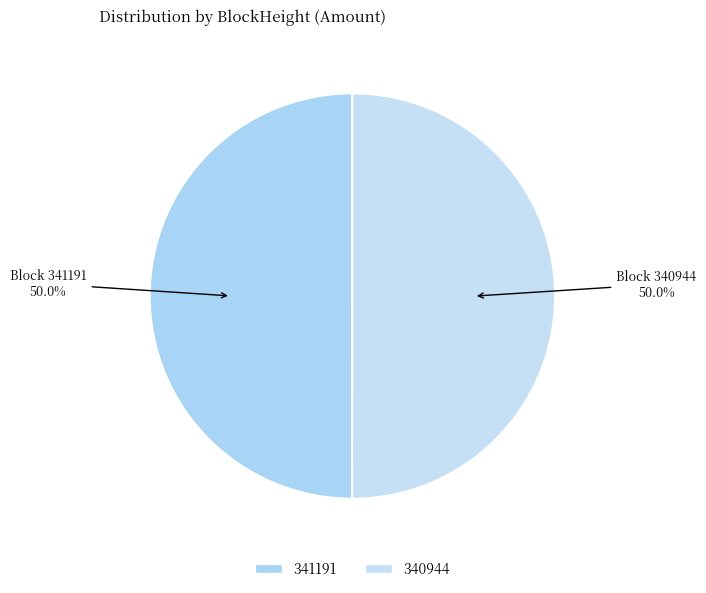

To the nearest percent, what percentage of the pie is 340944?

50%